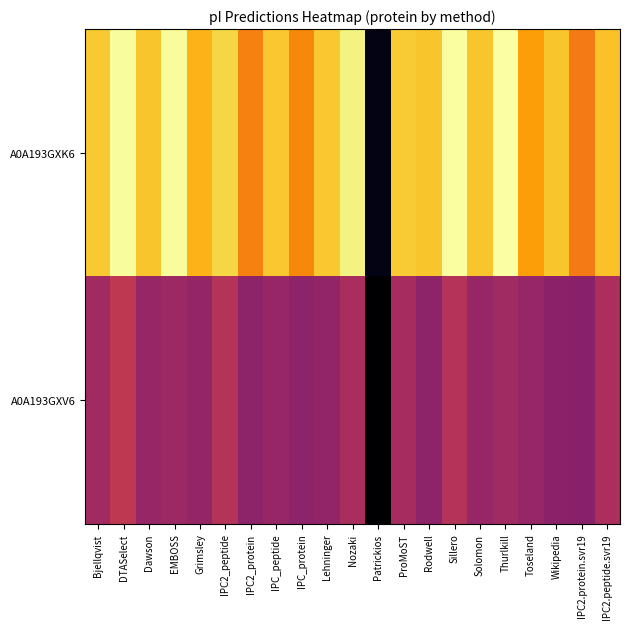

Reading right to left, transcribe all the data shown in this chart.

A0A193GXK6: IPC2.peptide.svr19=6.9	IPC2.protein.svr19=6.4	Wikipedia=6.9	Toseland=6.6	Thurlkill=7.3	Solomon=6.9	Sillero=7.3	Rodwell=6.9	ProMoST=6.9	Patrickios=4.2	Nozaki=7.2	Lehninger=6.9	IPC_protein=6.5	IPC_peptide=6.9	IPC2_protein=6.4	IPC2_peptide=7.0	Grimsley=6.8	EMBOSS=7.3	Dawson=6.9	DTASelect=7.3	Bjellqvist=6.9
A0A193GXV6: IPC2.peptide.svr19=5.6	IPC2.protein.svr19=5.3	Wikipedia=5.3	Toseland=5.4	Thurlkill=5.5	Solomon=5.4	Sillero=5.7	Rodwell=5.3	ProMoST=5.5	Patrickios=4.1	Nozaki=5.6	Lehninger=5.4	IPC_protein=5.3	IPC_peptide=5.4	IPC2_protein=5.3	IPC2_peptide=5.7	Grimsley=5.4	EMBOSS=5.5	Dawson=5.4	DTASelect=5.8	Bjellqvist=5.5